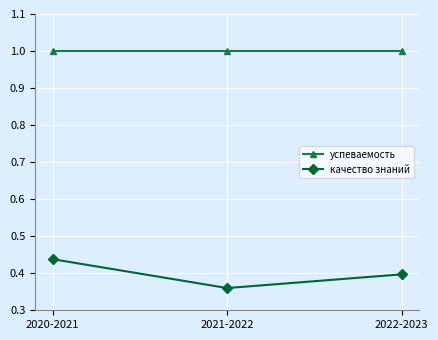

What is the label of the 3rd point from the left?

2022-2023